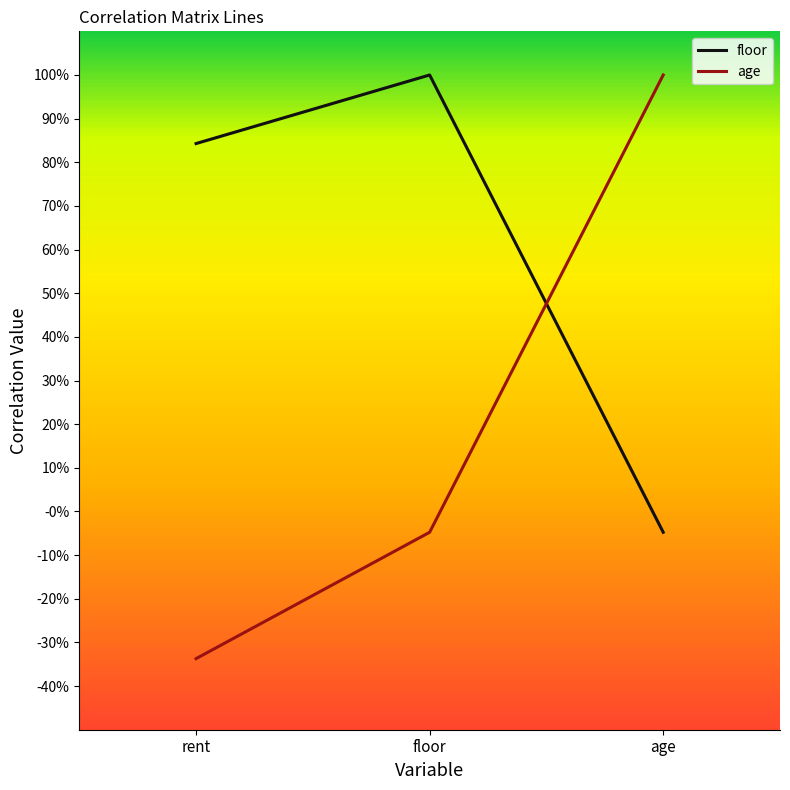

What are all the series names shown in the legend?

floor, age